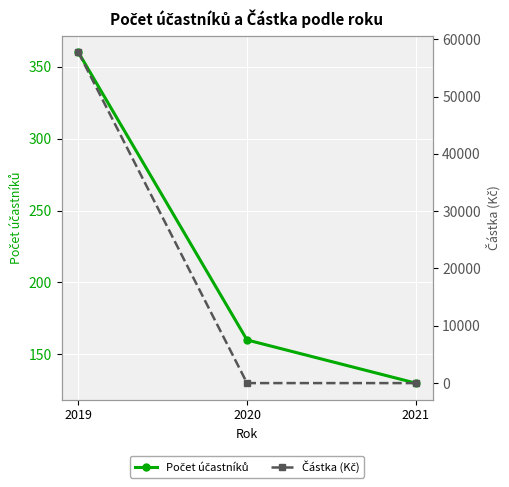

Reading left to right, what are all the values shown in this chart?

Počet účastníků: 2019=360	2020=160	2021=130
Částka (Kč): 2019=57706	2020=0	2021=0